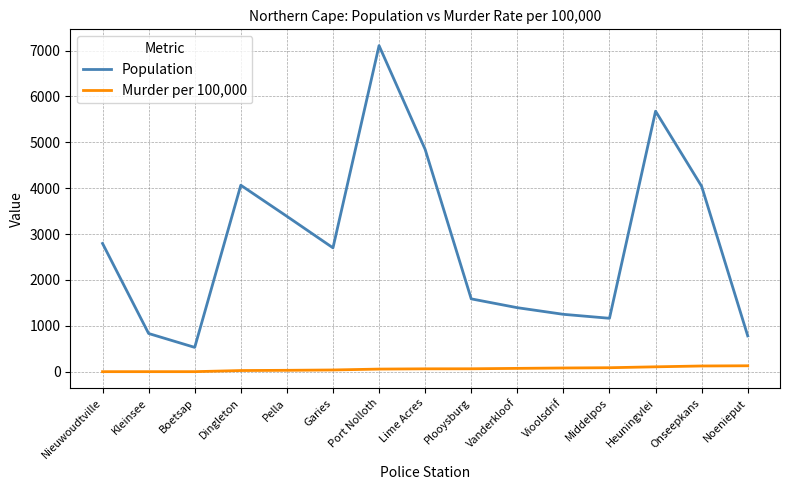

What is the difference between the second highest and minimum values in the Murder per 100,000 series?

123.8